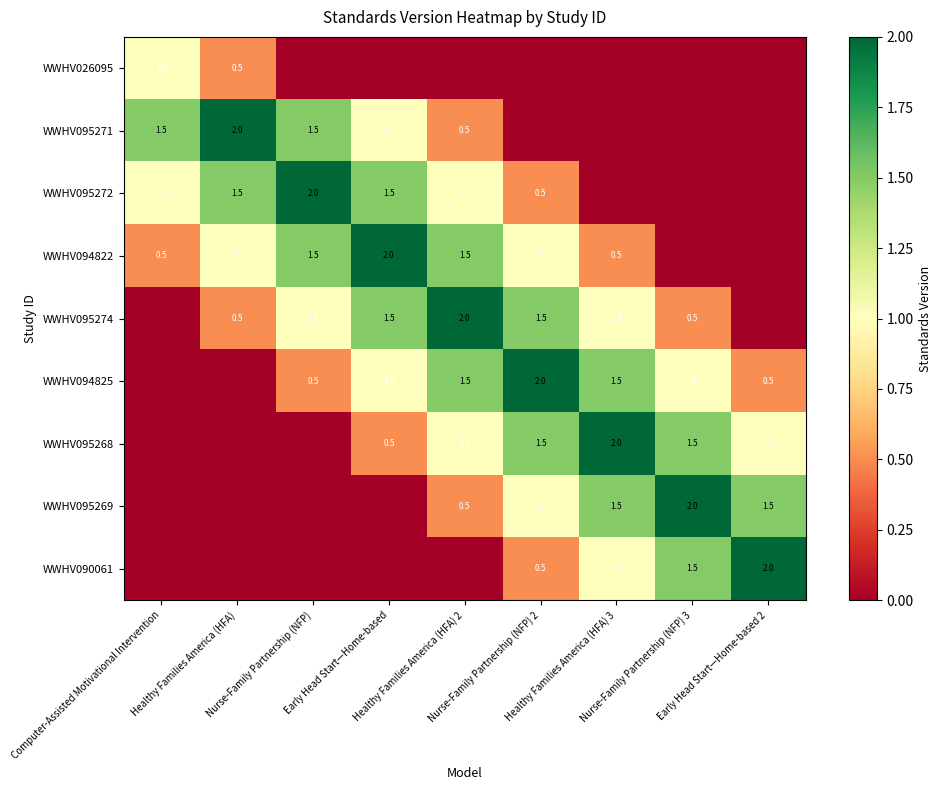

Is the value of WWHV026095 at Nurse-Family Partnership (NFP) 3 greater than the value of WWHV095269 at Early Head Start—Home-based?

No